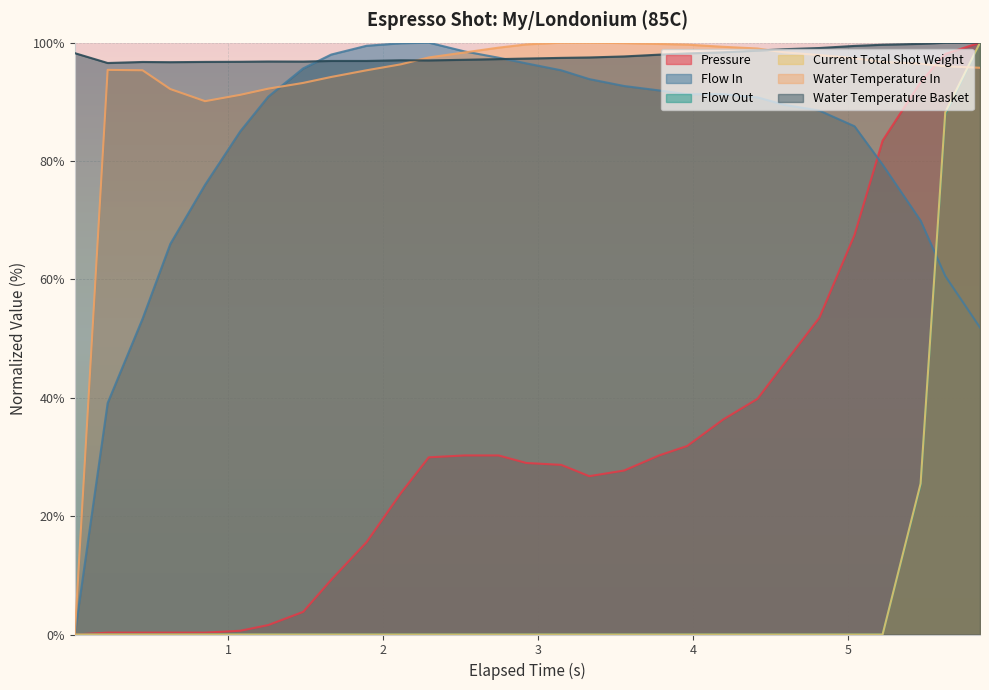

How many times do pressure and flow_in cross each other?

1